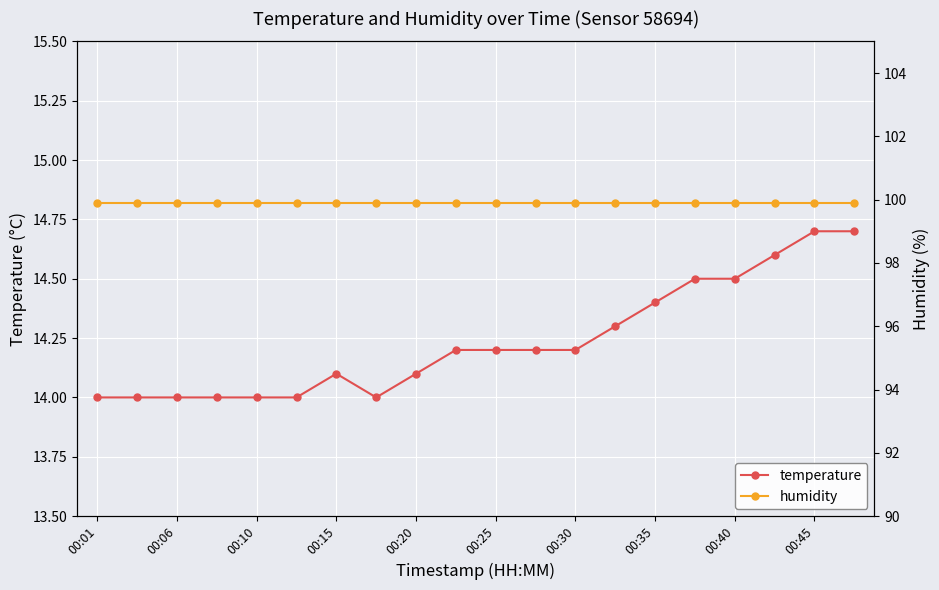

At how many categories does at least one series exceed 76?

20